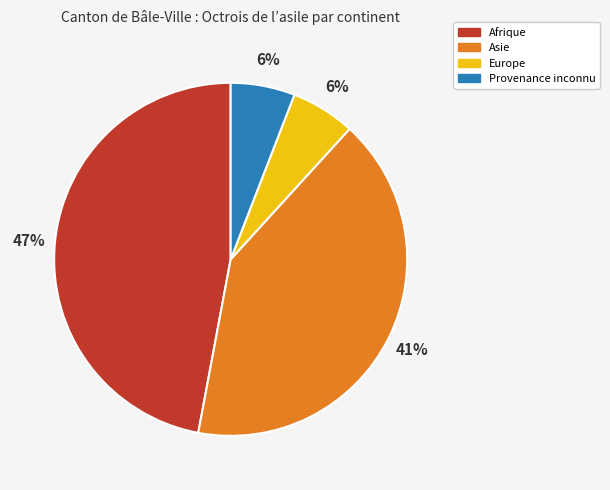

How many segments does this pie chart have?

4